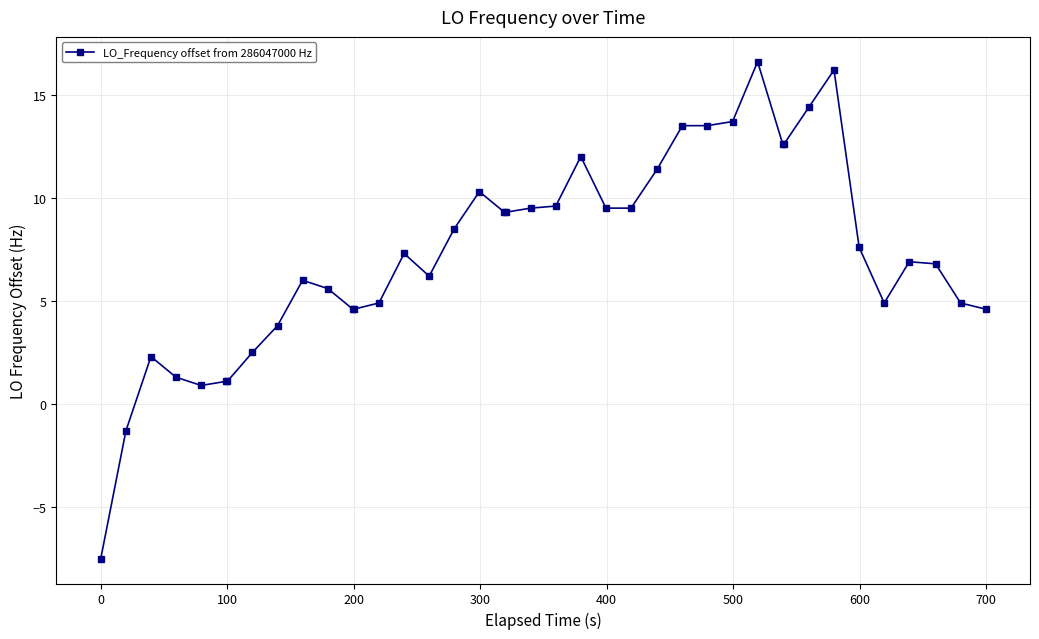

What is the minimum value shown in the chart?

-7.5